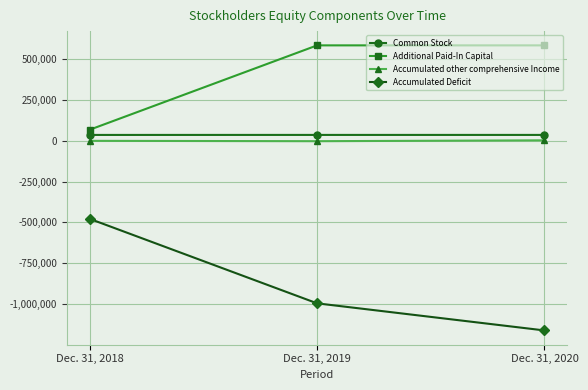

How many data points in Accumulated other comprehensive Income are less than -713?

1